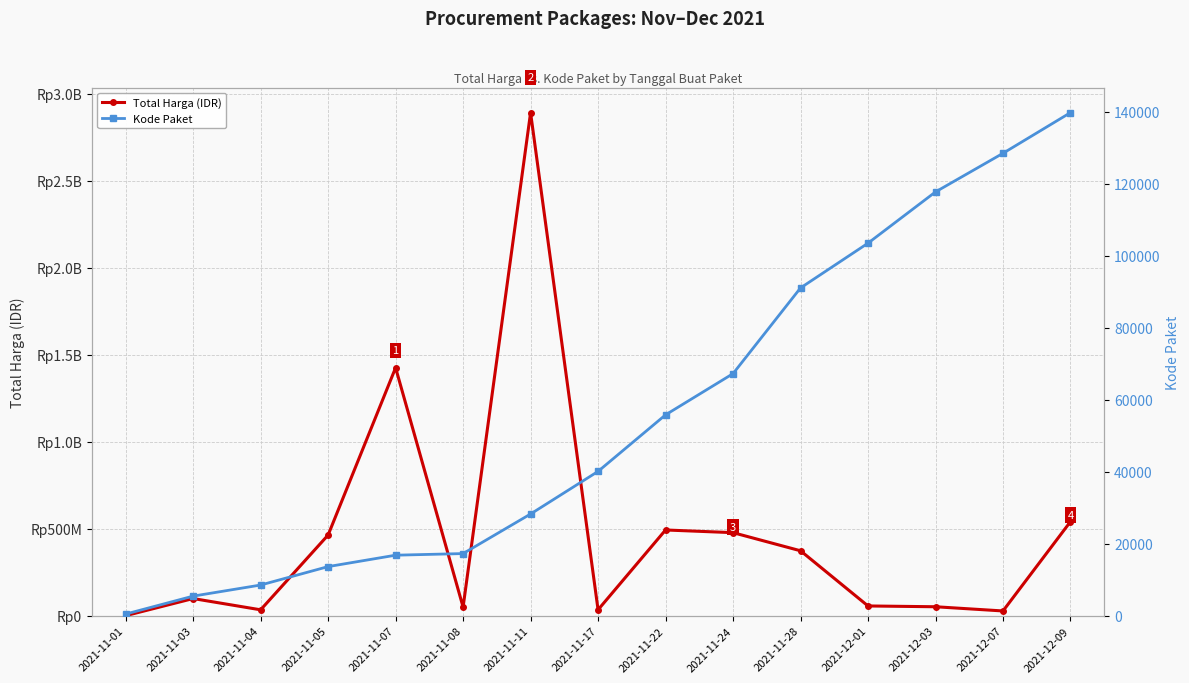

How many lines are shown in the chart?

2